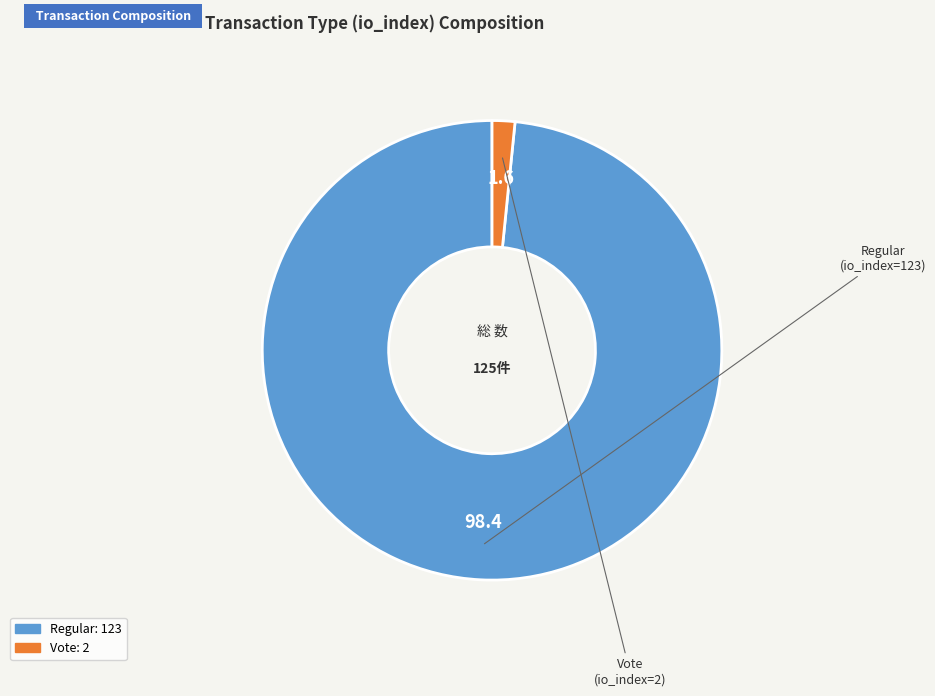

Do Regular and Vote together represent more than half of the pie?

Yes